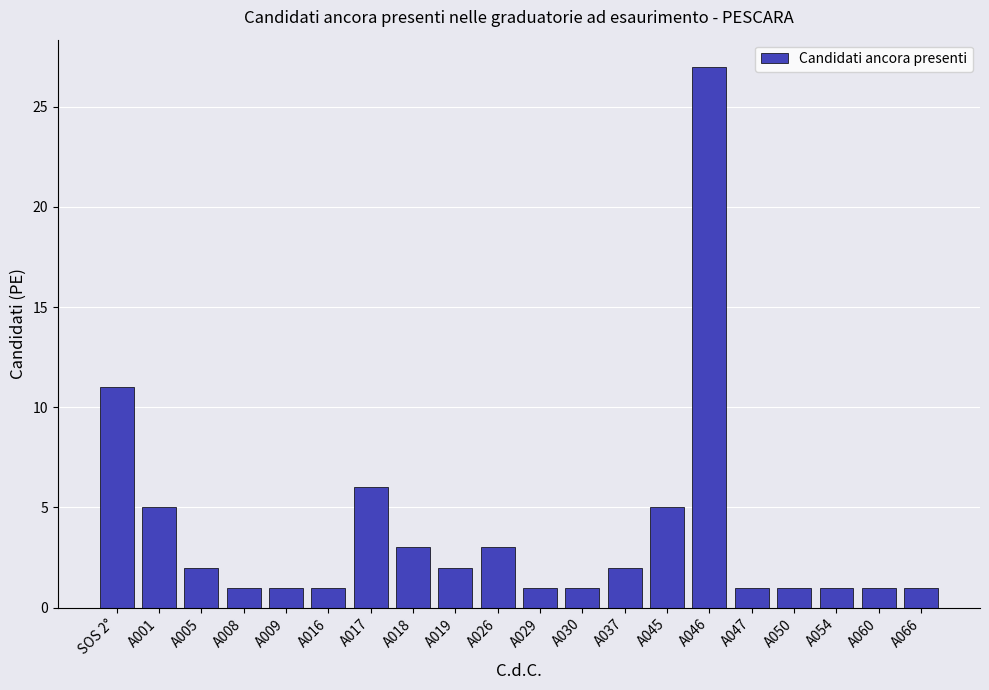

What is the difference between the maximum and second lowest values?

26